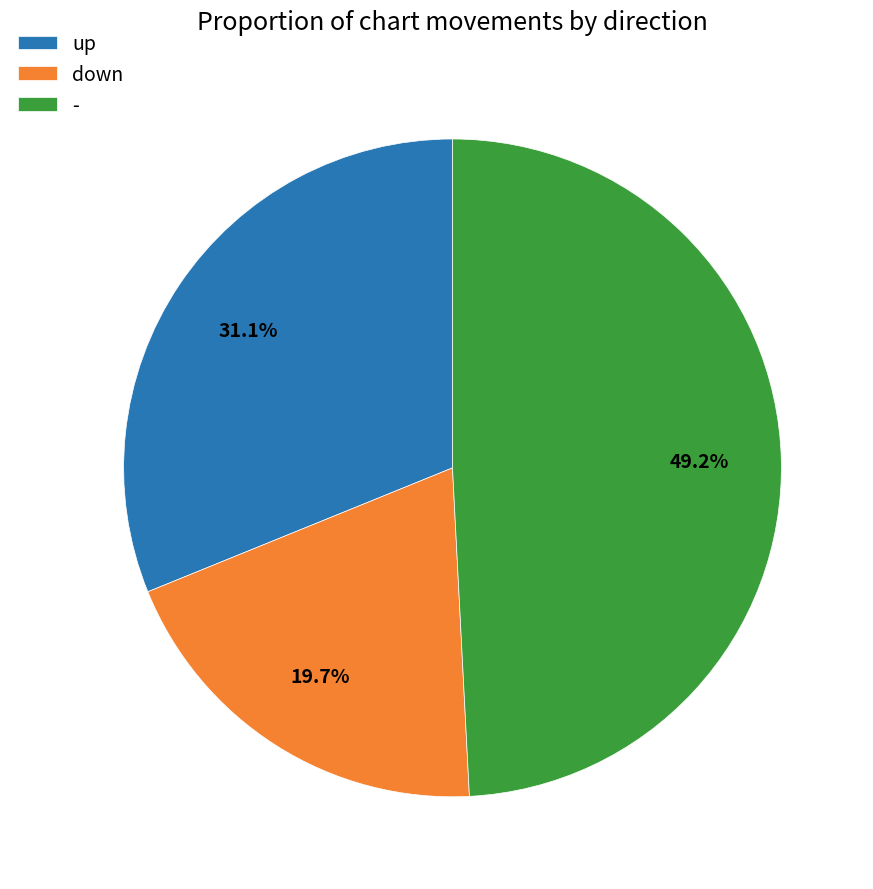

How many segments does this pie chart have?

3